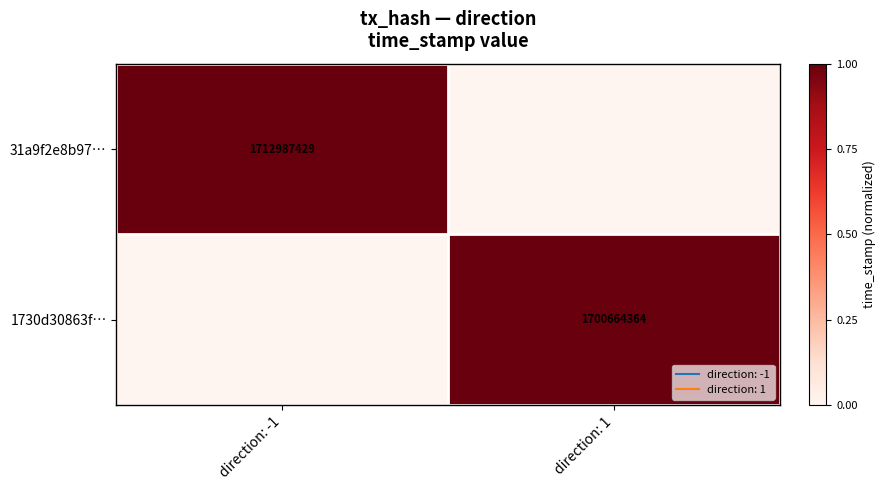

Rank the series by their average value, from highest to lowest.

31a9f2e8b97…, 1730d30863f…